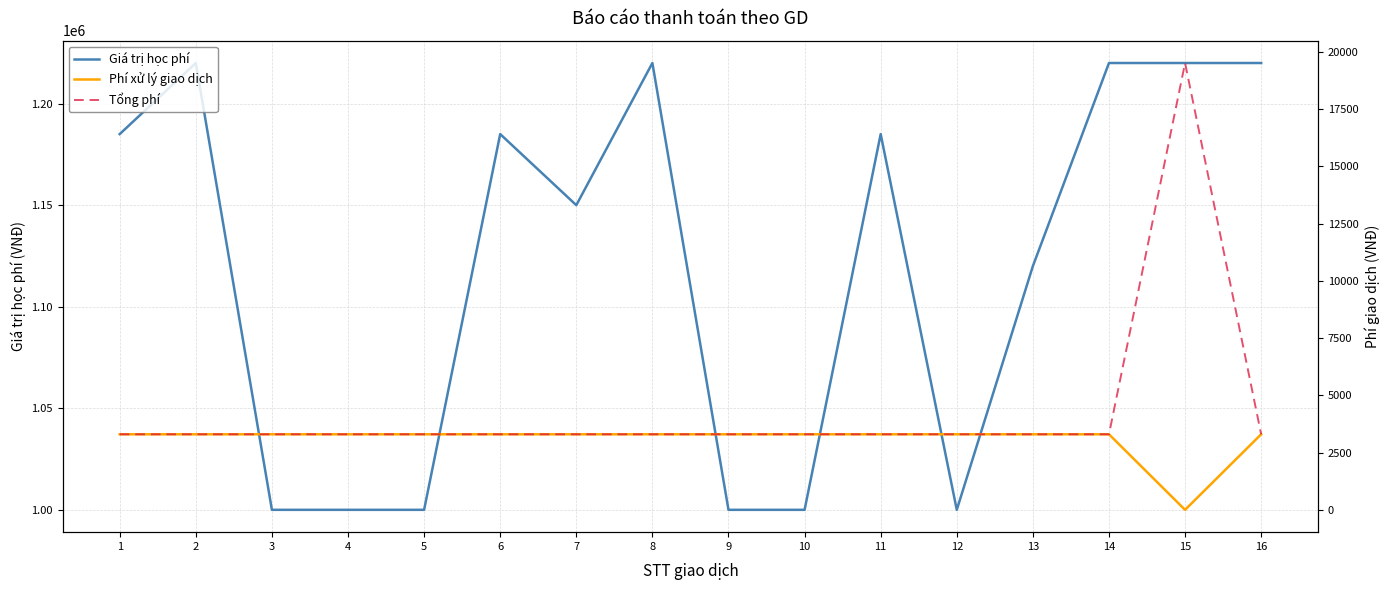

True or false: Tổng phí has a value of 4984 at 6.

False